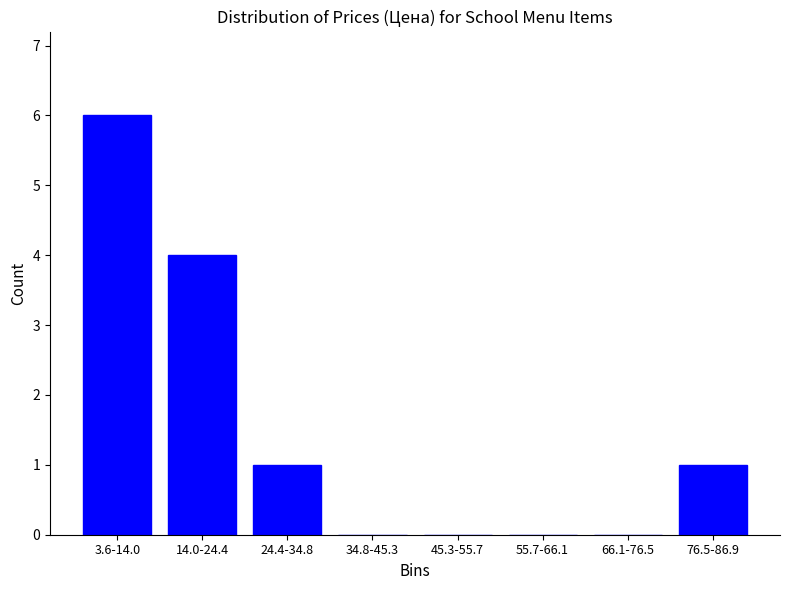

Reading left to right, list all the values displayed in this chart.

3.6-14.0=6	14.0-24.4=4	24.4-34.8=1	34.8-45.3=0	45.3-55.7=0	55.7-66.1=0	66.1-76.5=0	76.5-86.9=1